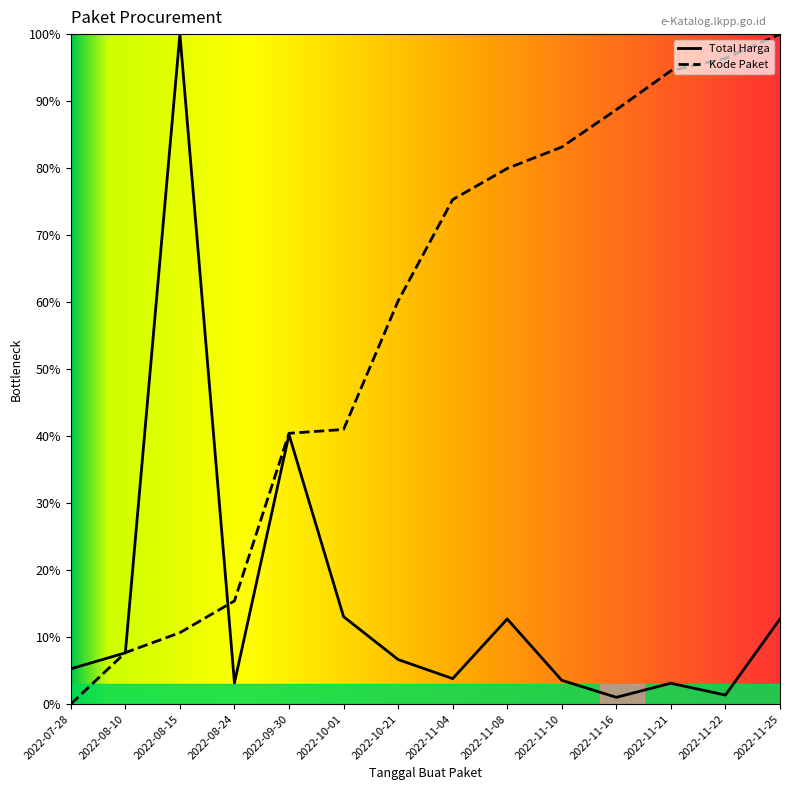

What is the sum of the Kode Paket values at 2022-10-21 and 2022-09-30?

100.6